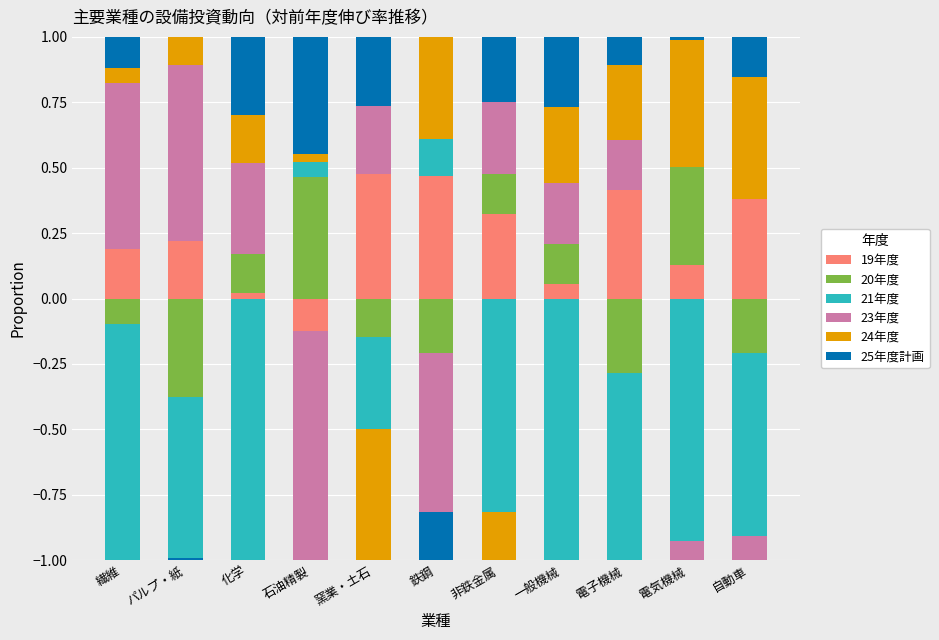

How many bars are there in each group?

6